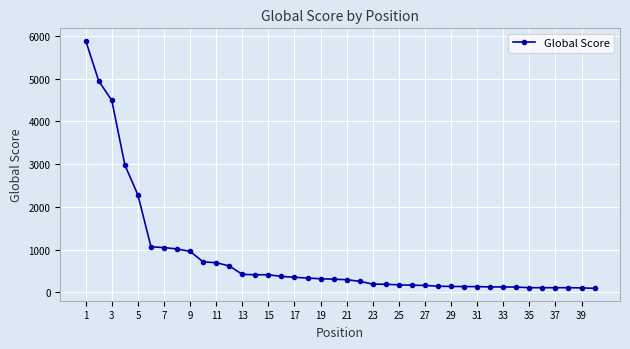

How many data points are less than 307?

20